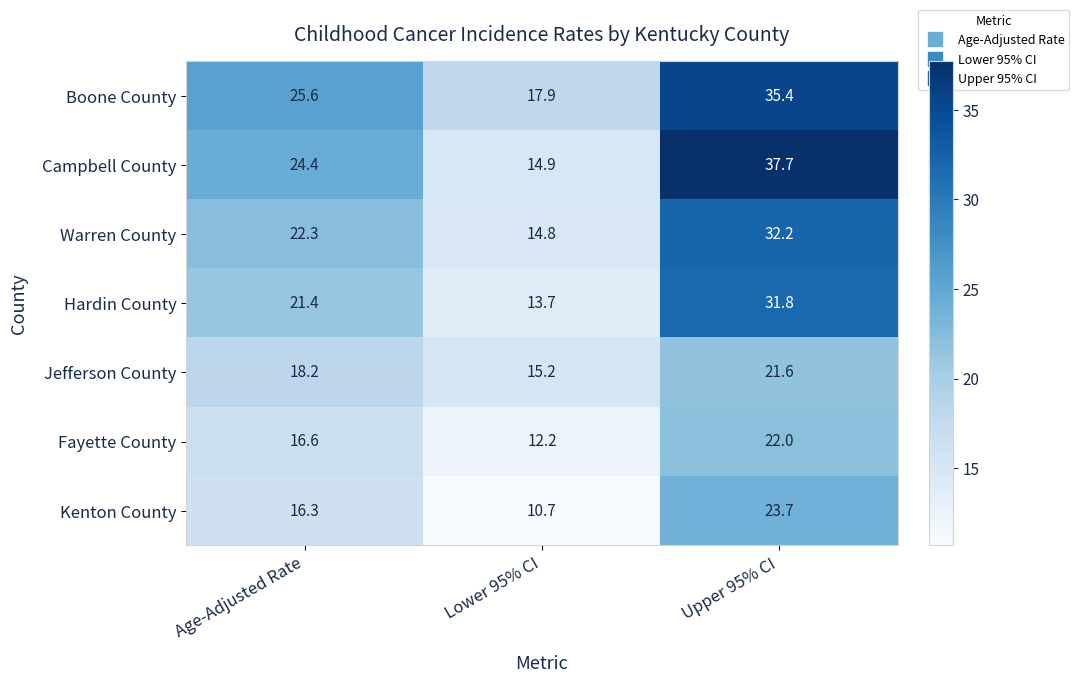

What is the sum of all Fayette County values?

50.8